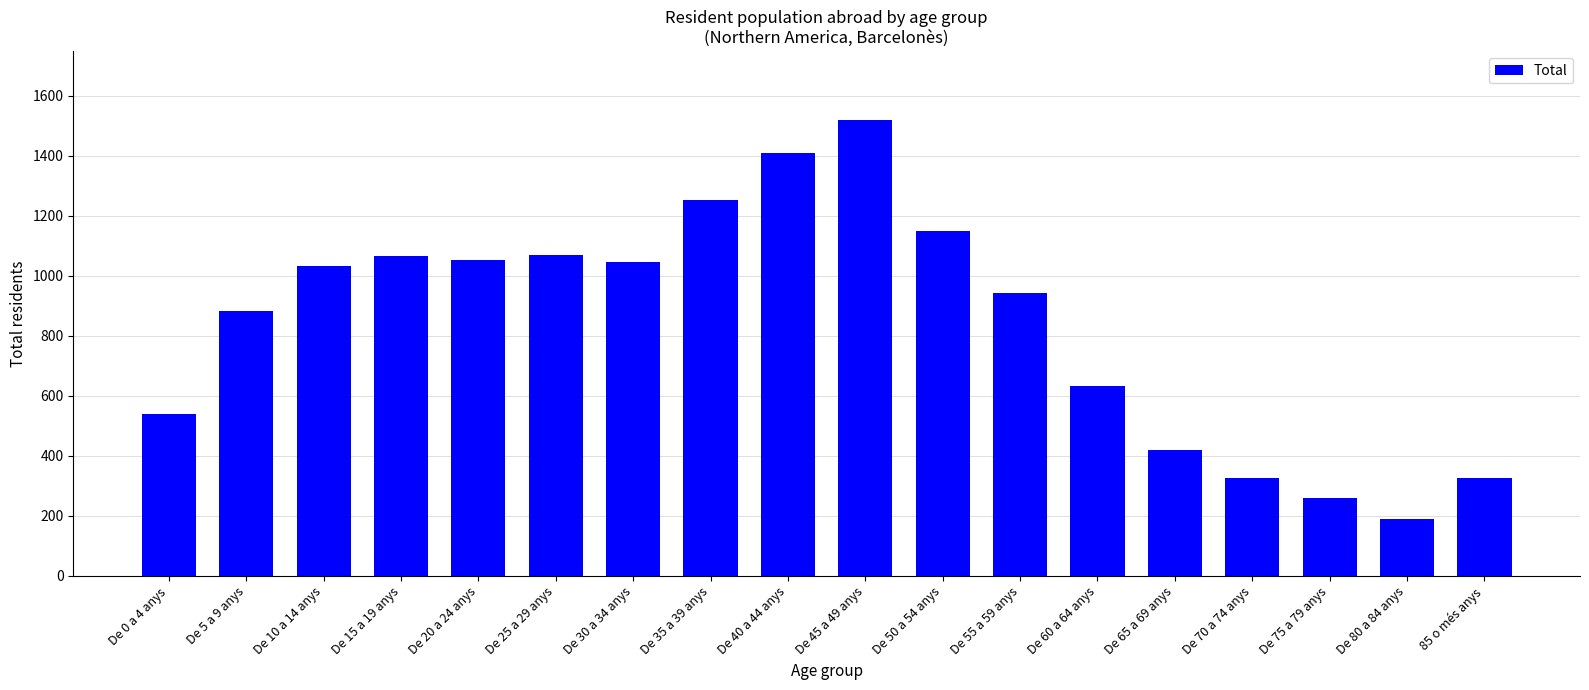

The value at De 30 a 34 anys is 1046. True or false?

True